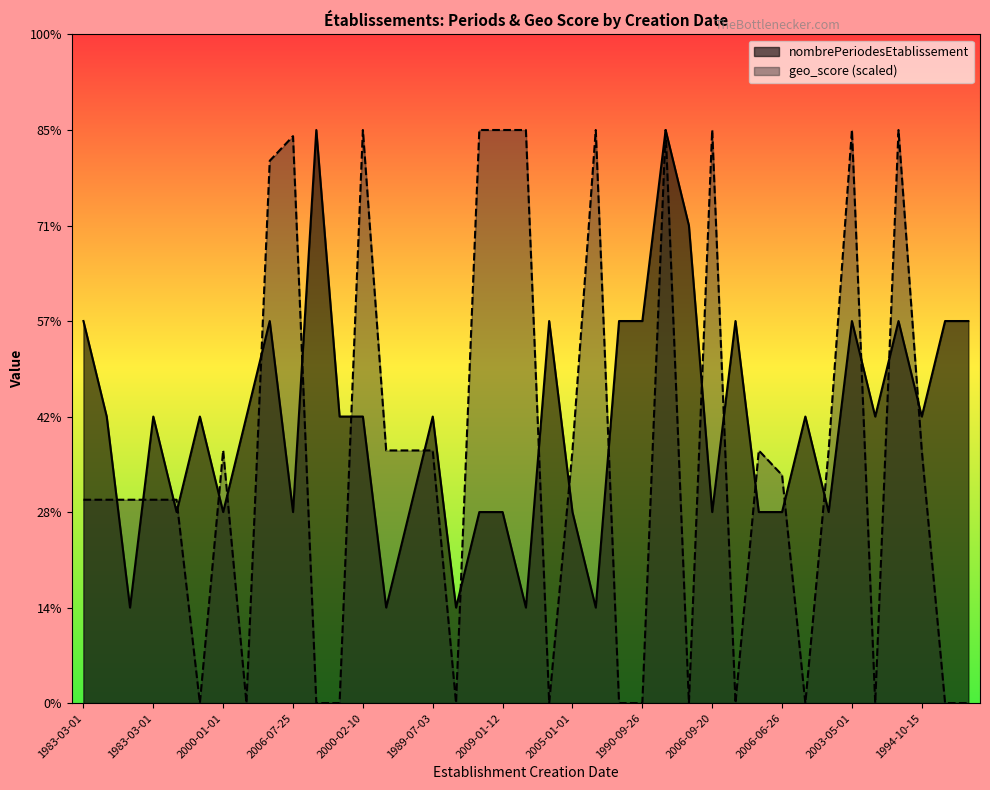

Which category has the lowest value across all series?

1980-04-04